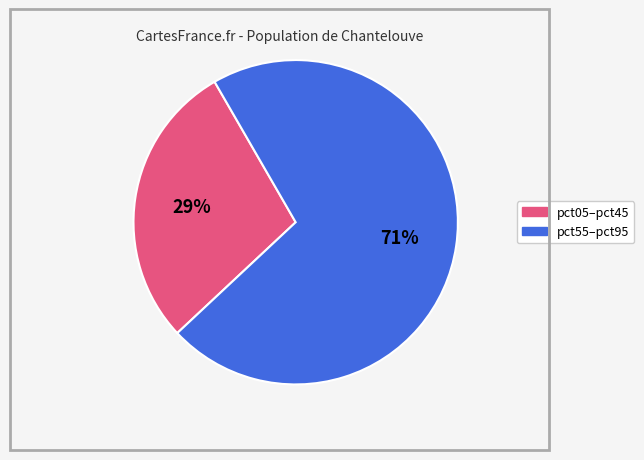

Is there any slice that represents more than half of the pie?

Yes